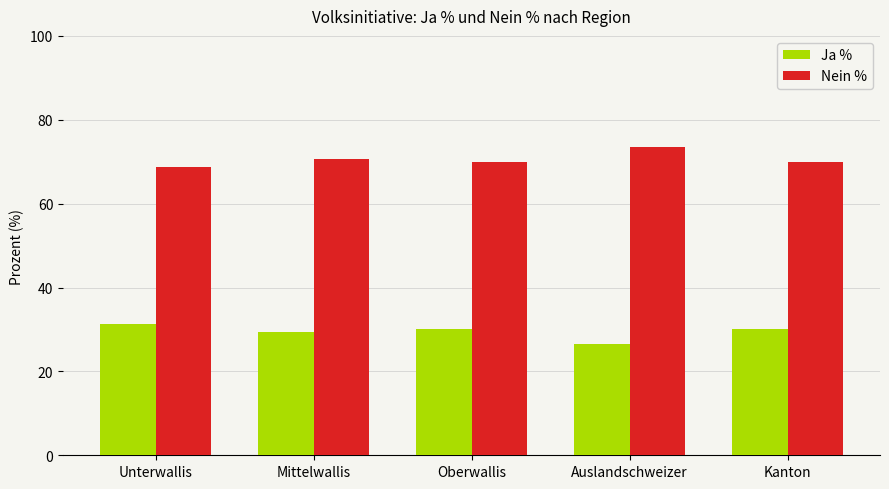

Is it true that Ja % equals 49.2 at Mittelwallis?

False